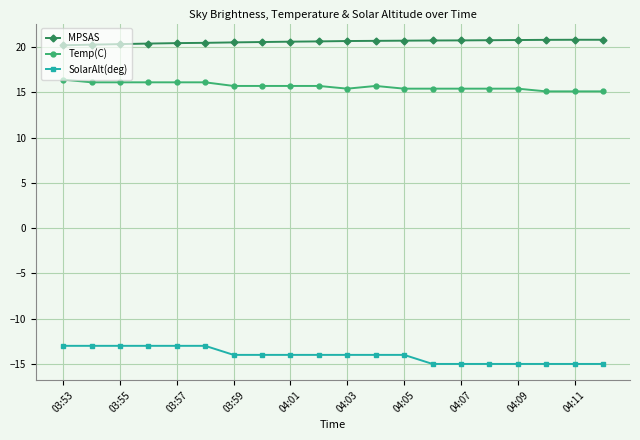

How many MPSAS values are between 20 and 21?

20